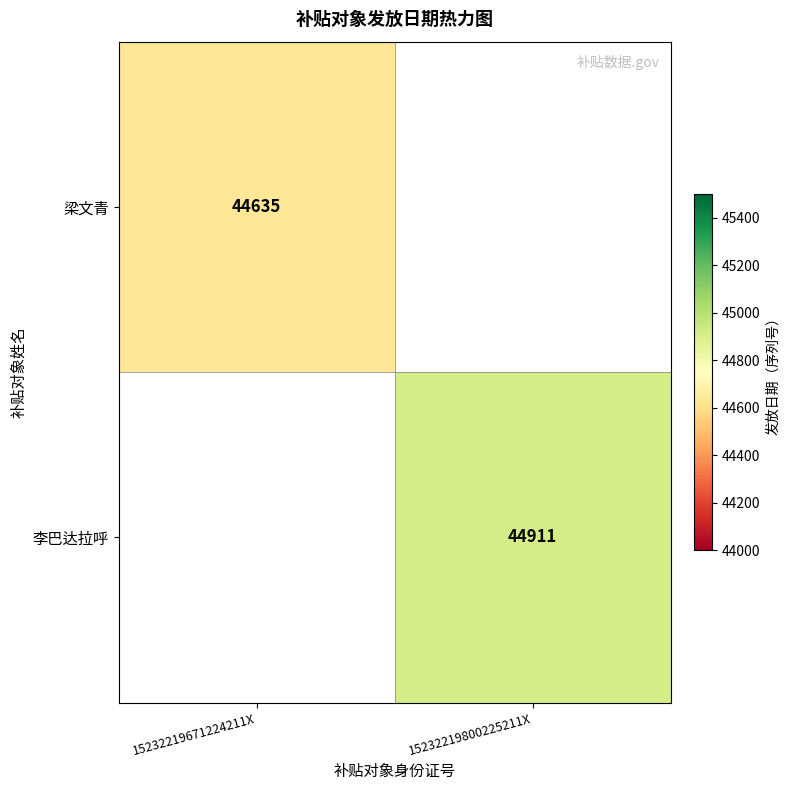

At how many categories does at least one series exceed 44756?

1